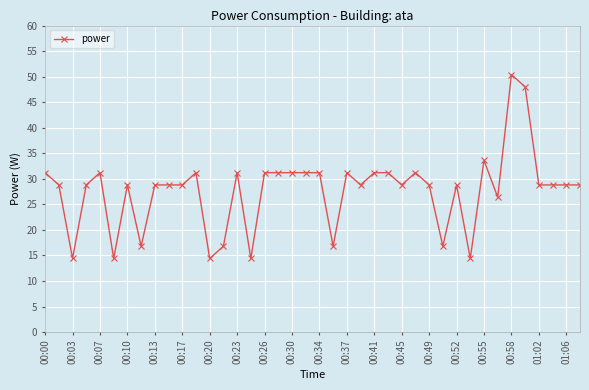

What is the value of the 3rd point from the left?

14.4